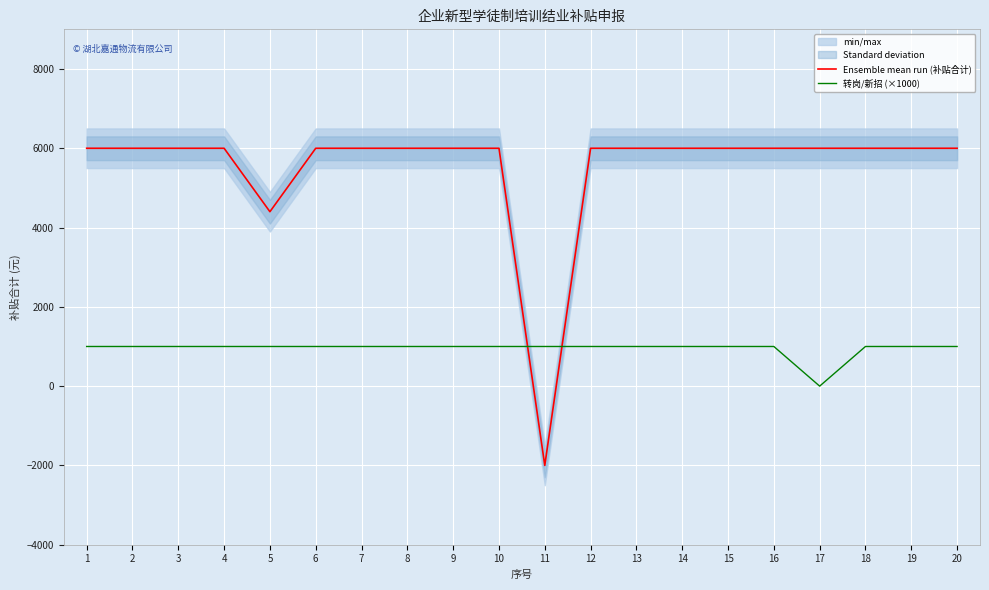

List the series in order of their peak value, highest first.

Ensemble mean run (补贴合计), 转岗/新招 (×1000)